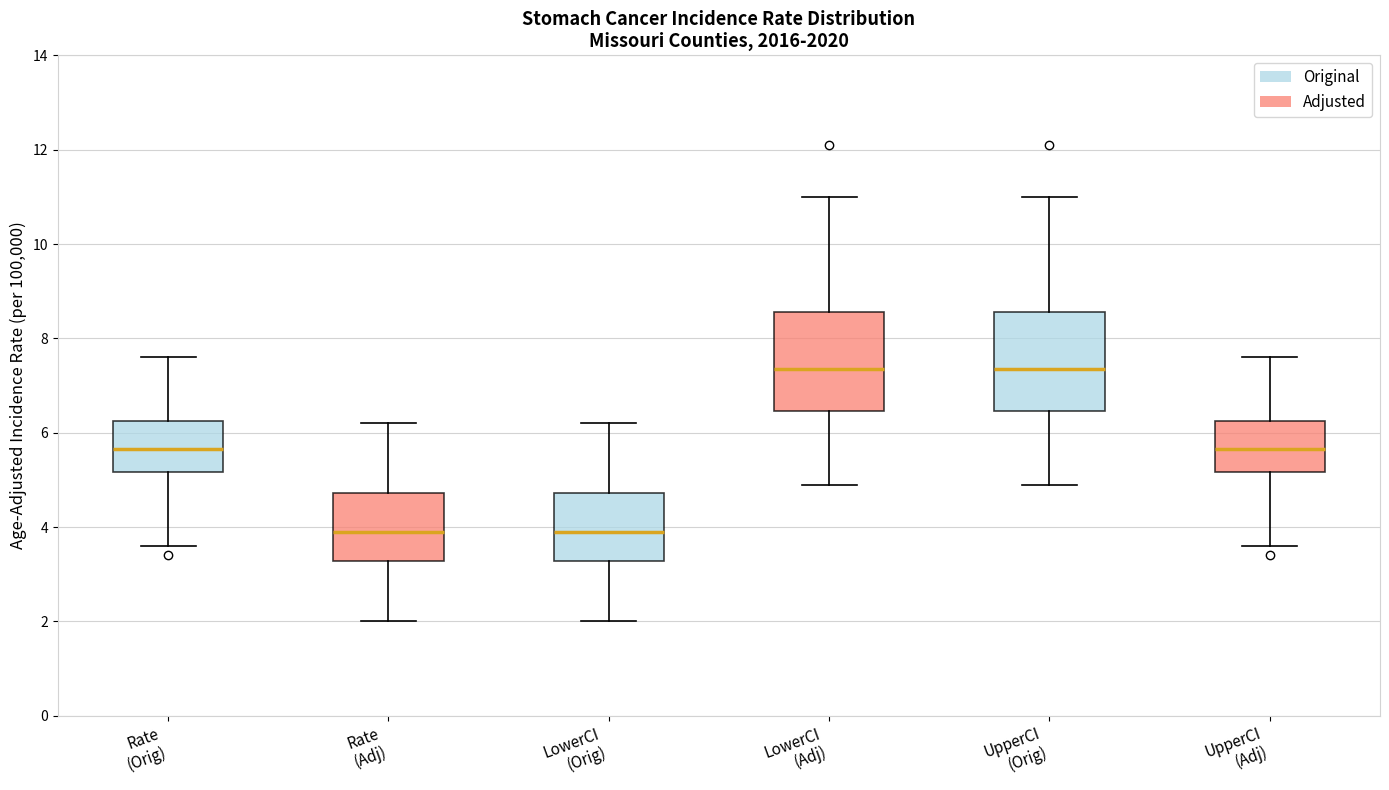

Reading left to right, read every box against the y-axis: the position of its median line, the range the box covers, and the ends of its whiskers. The values are not printed on the chart, so give them approximately, as read against the axis.

Rate (Orig): median 5.6, box 5.2 to 6.2, whiskers 3.6 to 7.6
Rate (Adj): median 4.0, box 3.2 to 4.8, whiskers 2.0 to 6.2
LowerCI (Orig): median 4.0, box 3.2 to 4.8, whiskers 2.0 to 6.2
LowerCI (Adj): median 7.4, box 6.4 to 8.6, whiskers 5.0 to 11.0
UpperCI (Orig): median 7.4, box 6.4 to 8.6, whiskers 5.0 to 11.0
UpperCI (Adj): median 5.6, box 5.2 to 6.2, whiskers 3.6 to 7.6